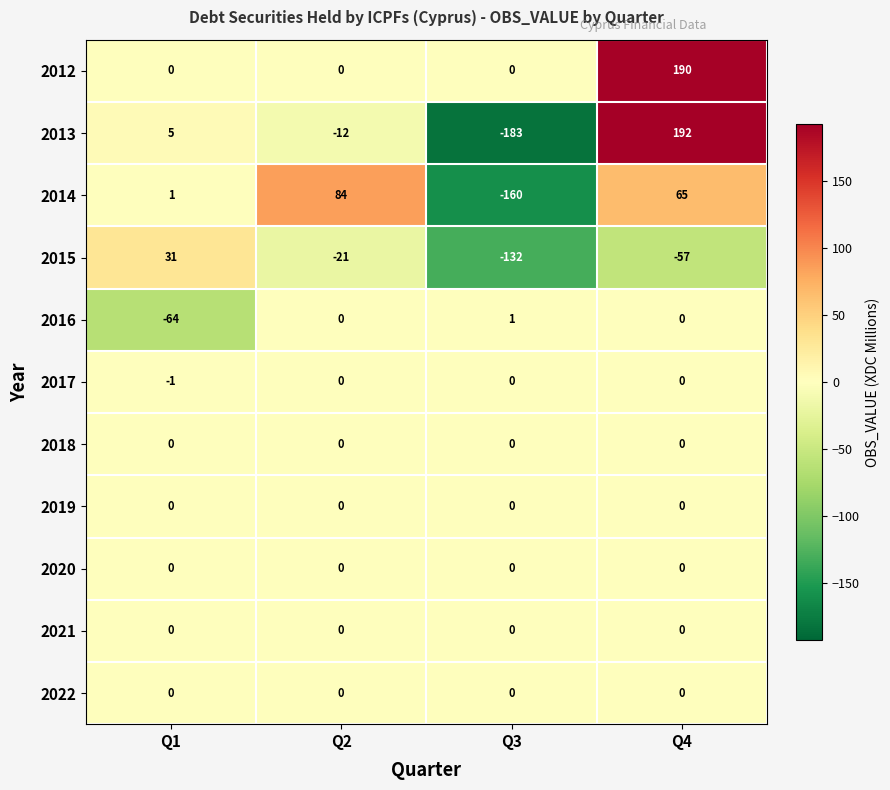

What is the minimum value shown in the chart?

-183